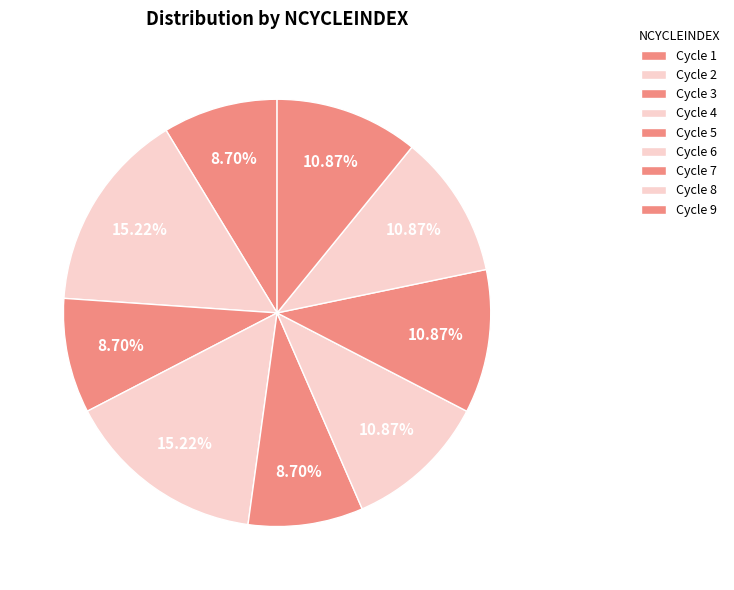

How many segments does this pie chart have?

9